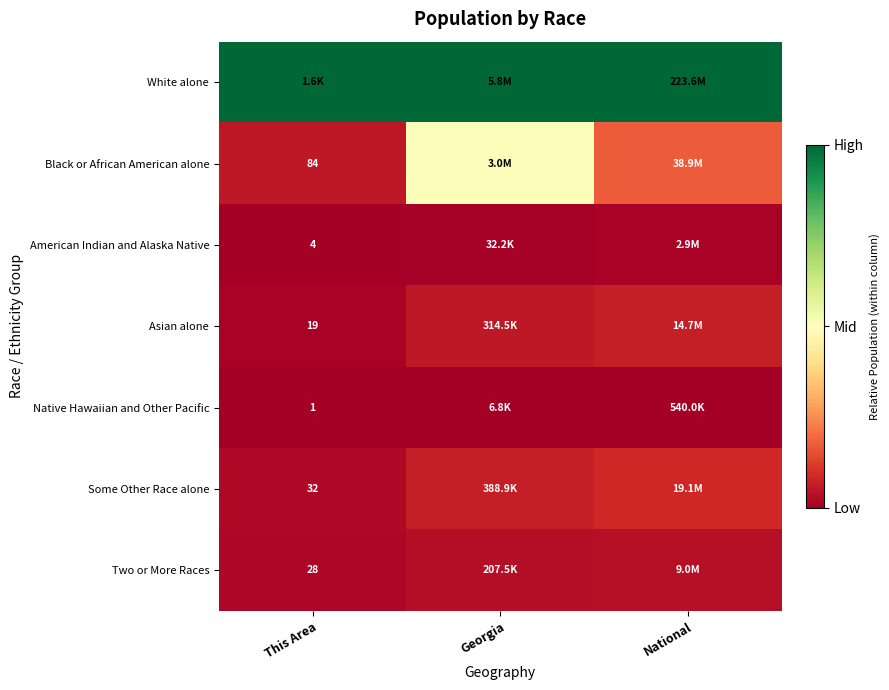

Which series has the largest total across all categories?

White alone